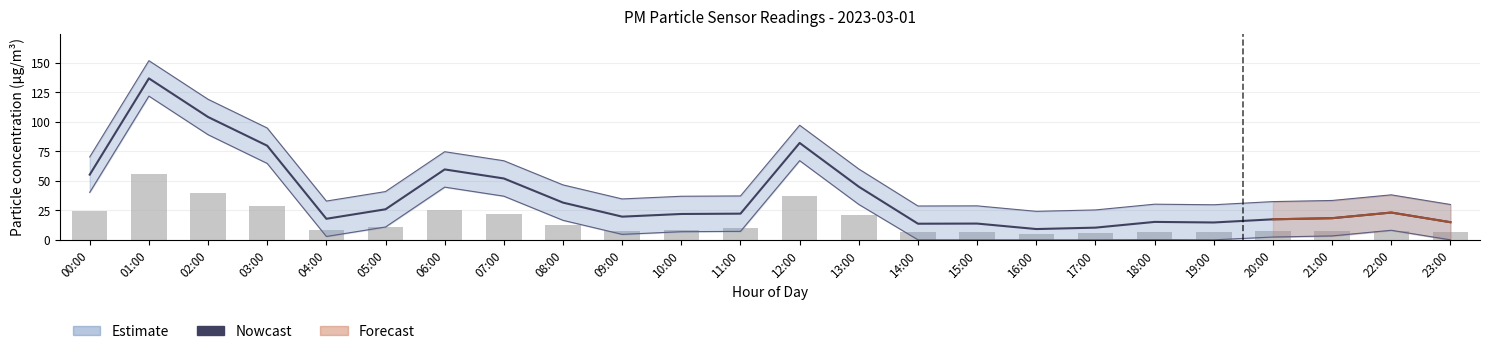

At which category is the sum across all series the highest?

01:00